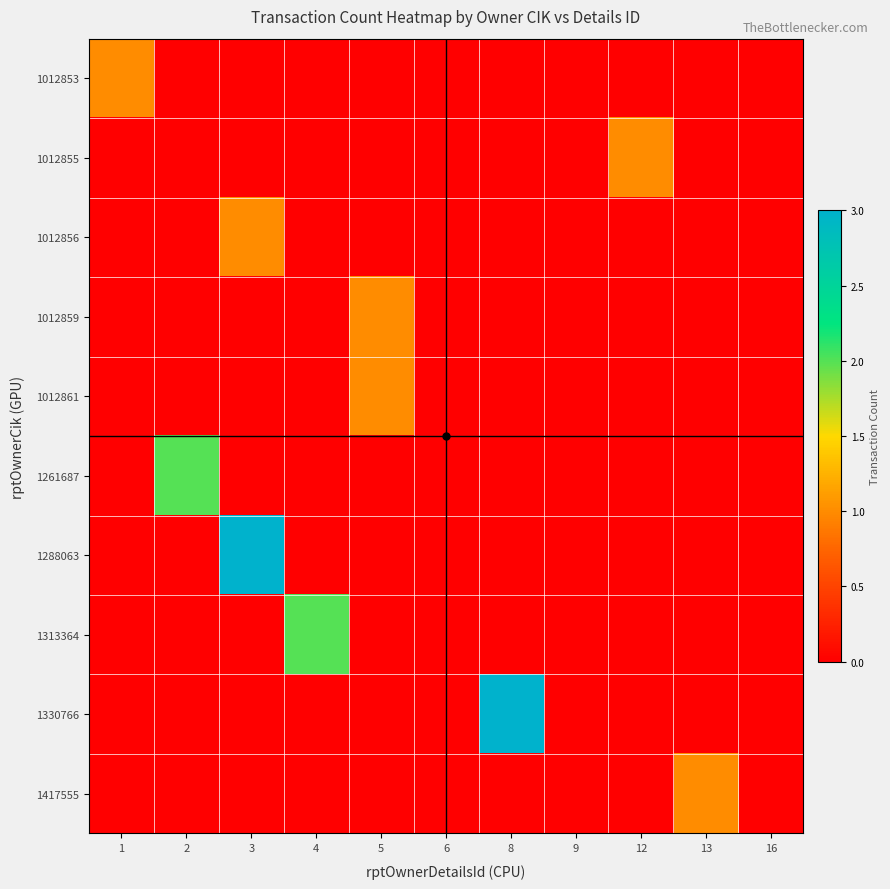

Between 13 and 12, which is larger?

13